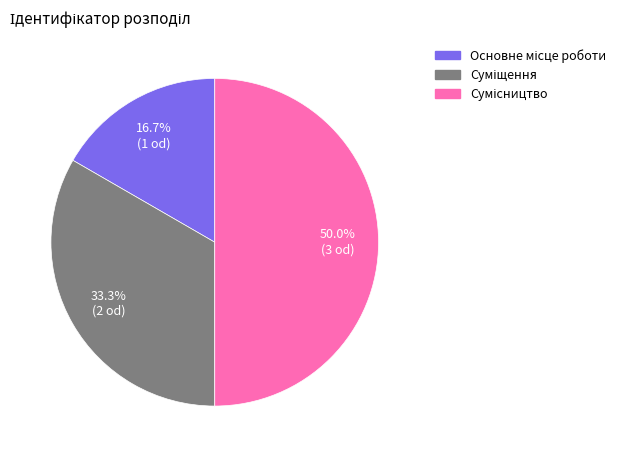

Combined, do Сумісництво and Основне місце роботи account for over 50%?

Yes